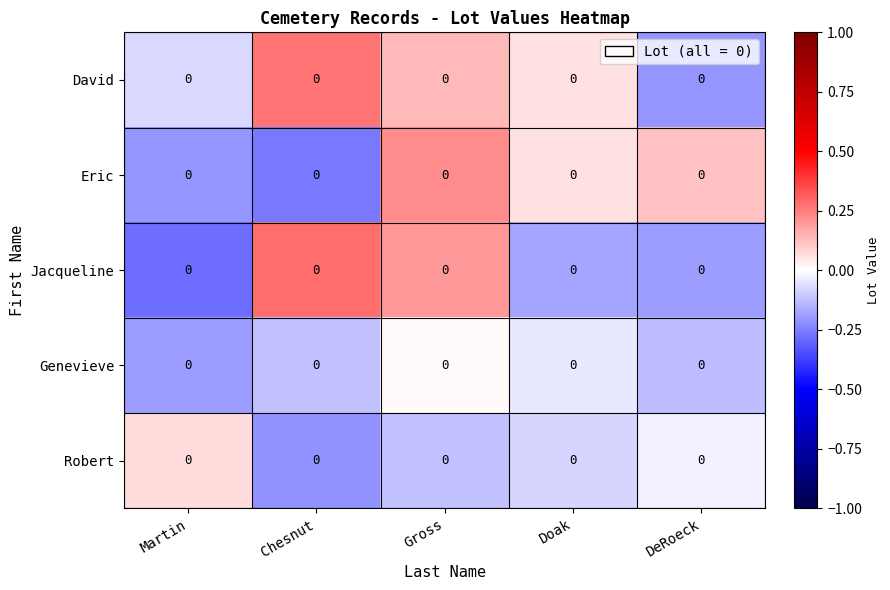

What is the sum of the Genevieve values at Martin and Chesnut?

-0.3